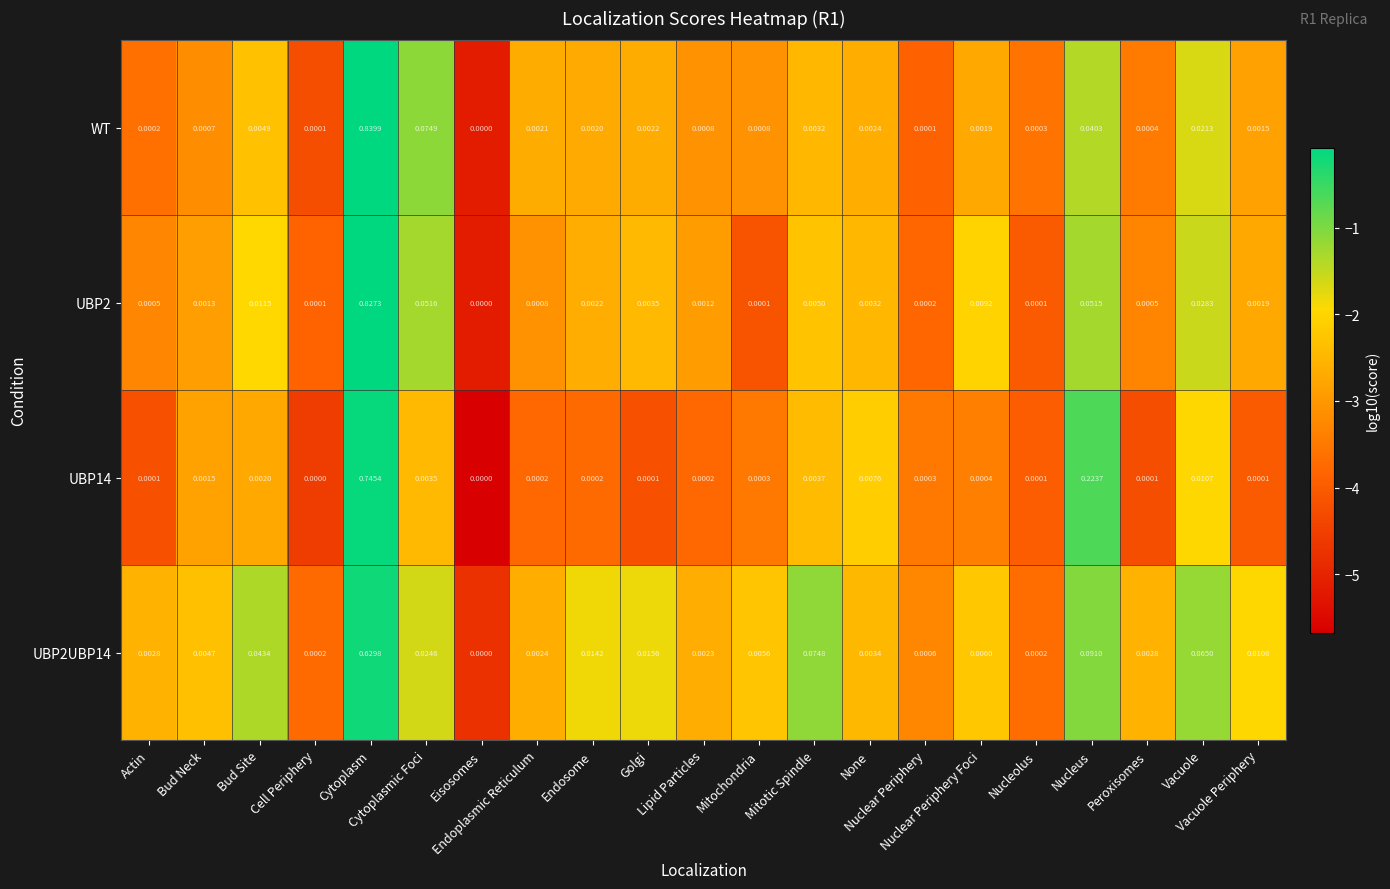

Which series has the widest spread of values?

WT